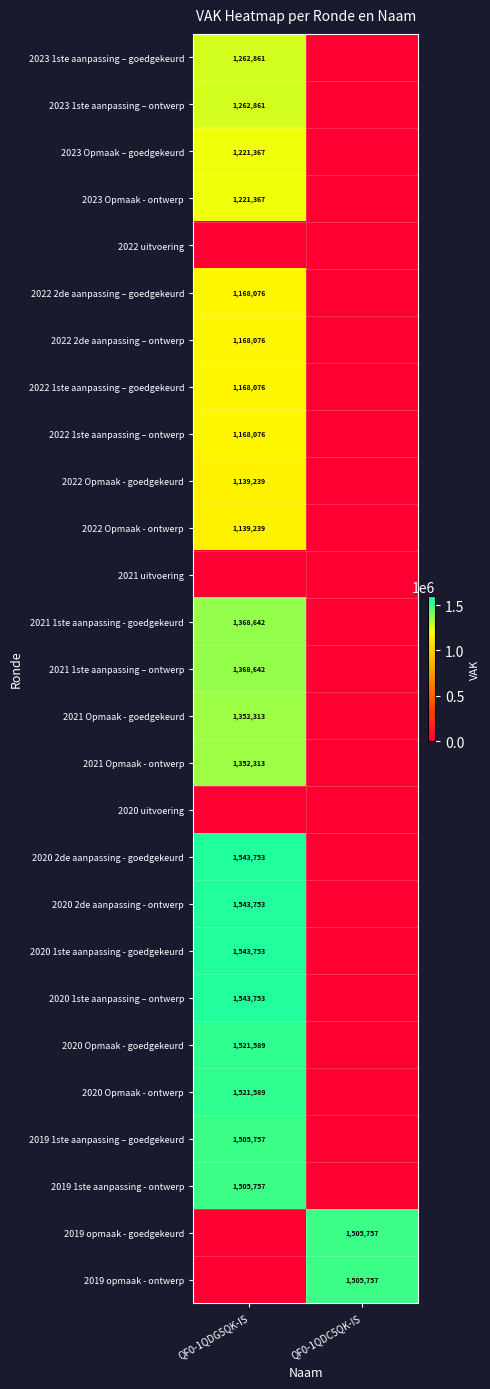

The value of 2021 Opmaak - goedgekeurd at QF0-1QDG5QK-IS is 2266987. True or false?

False